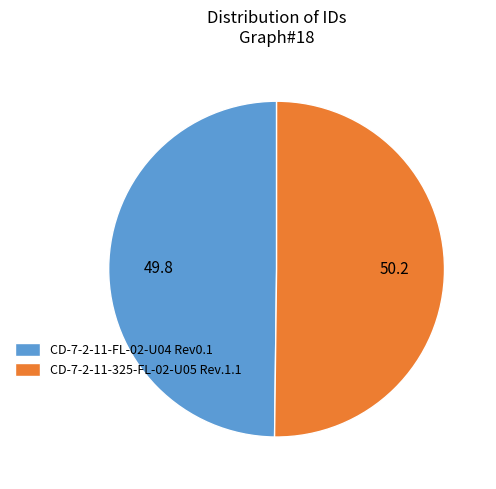

How many slices are in this pie chart?

2